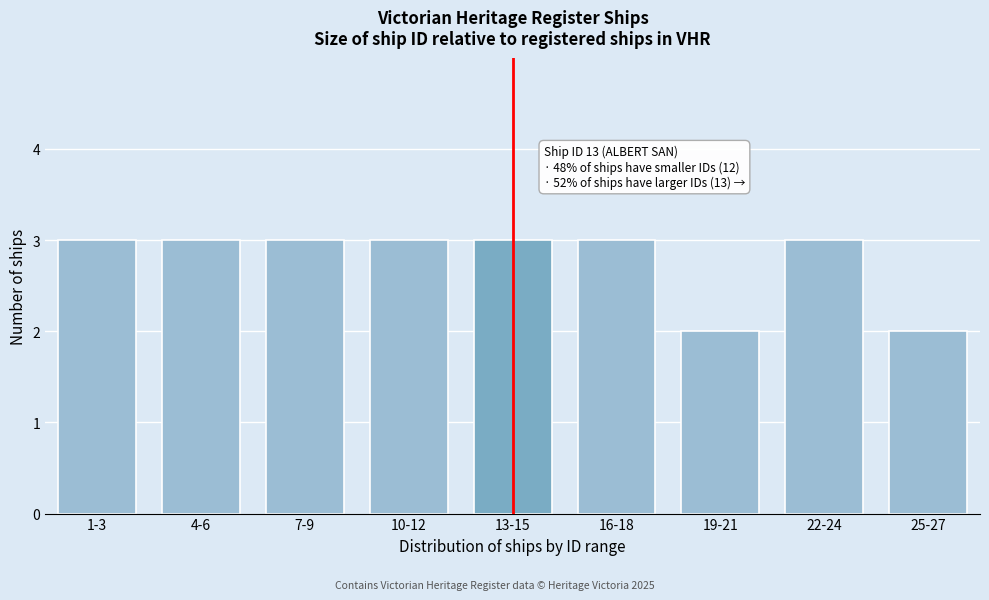

Reading left to right, extract all data points from this chart.

1-3=3	4-6=3	7-9=3	10-12=3	13-15=3	16-18=3	19-21=2	22-24=3	25-27=2